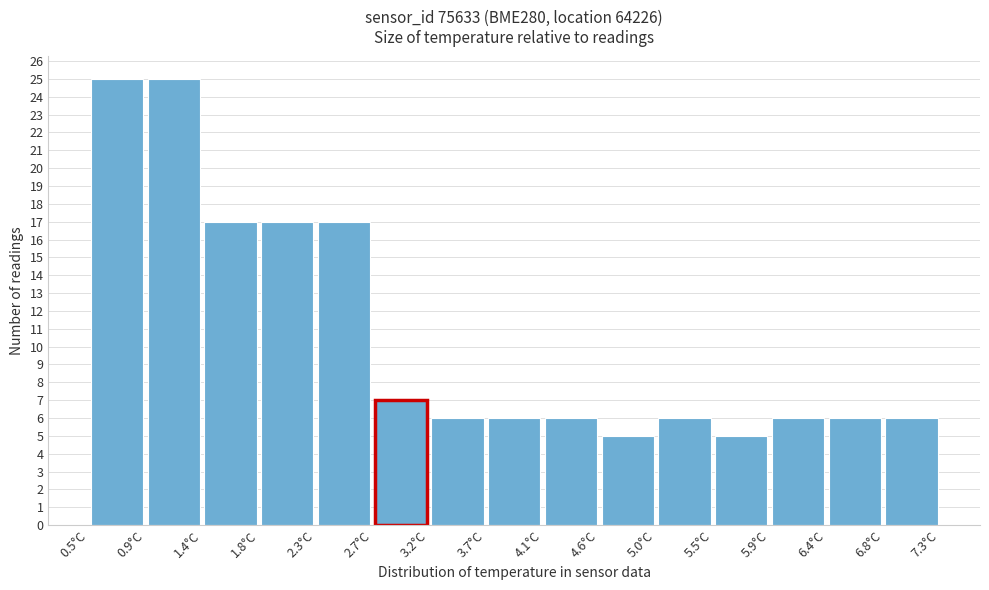

What is the height of the bar covering 1.40 to 1.85 on the x-axis? Neither the bar edges nor the heights are printed on the chart, so give them approximately, as read against the axes.

17